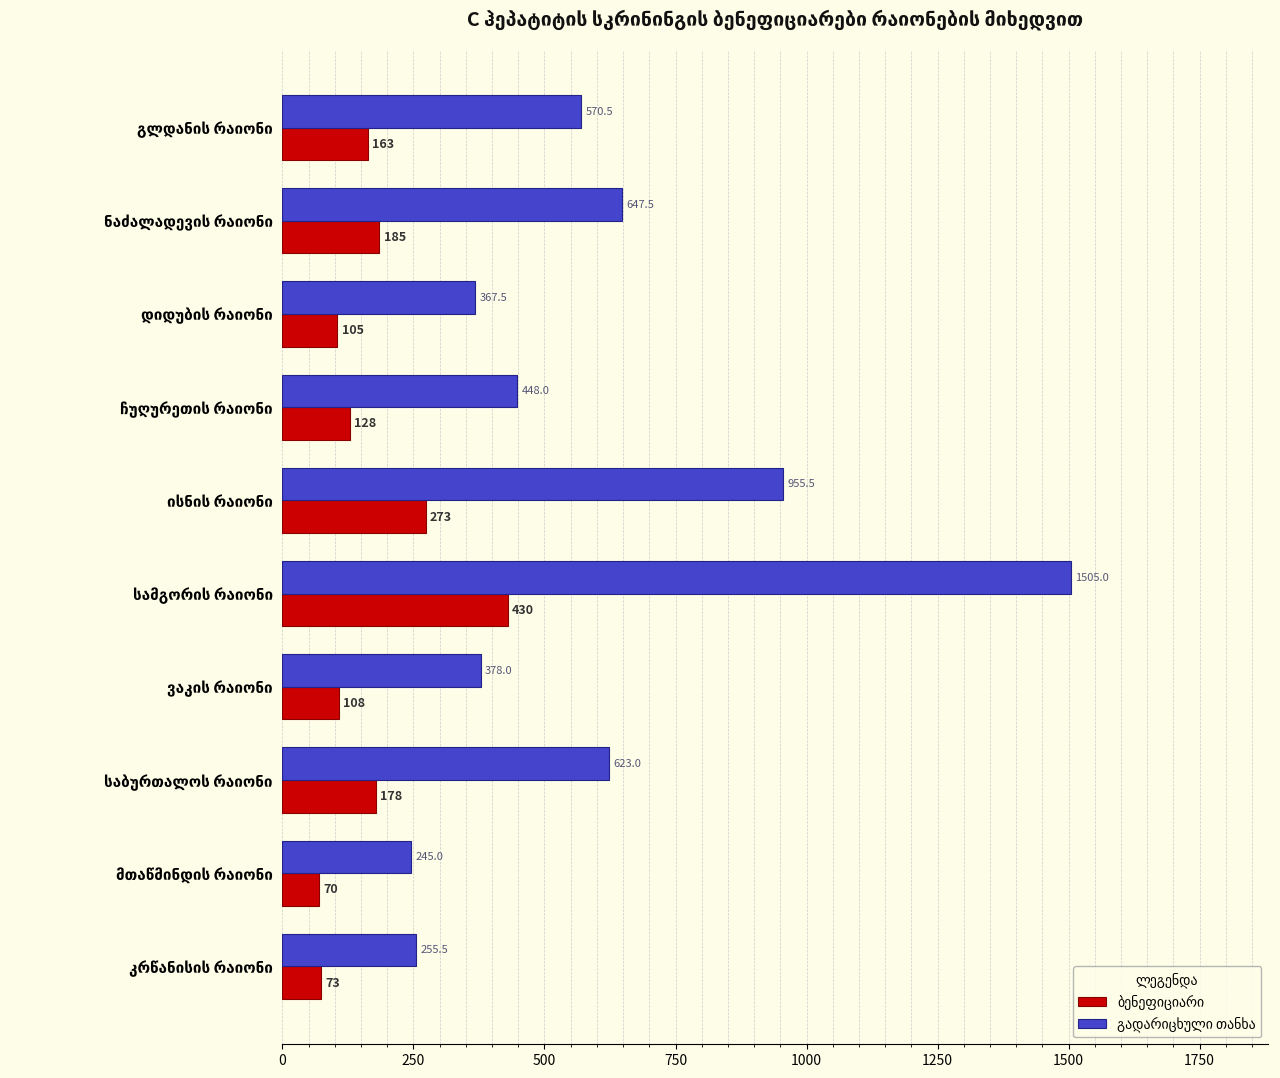

What is the maximum value shown in the chart?

1505.0